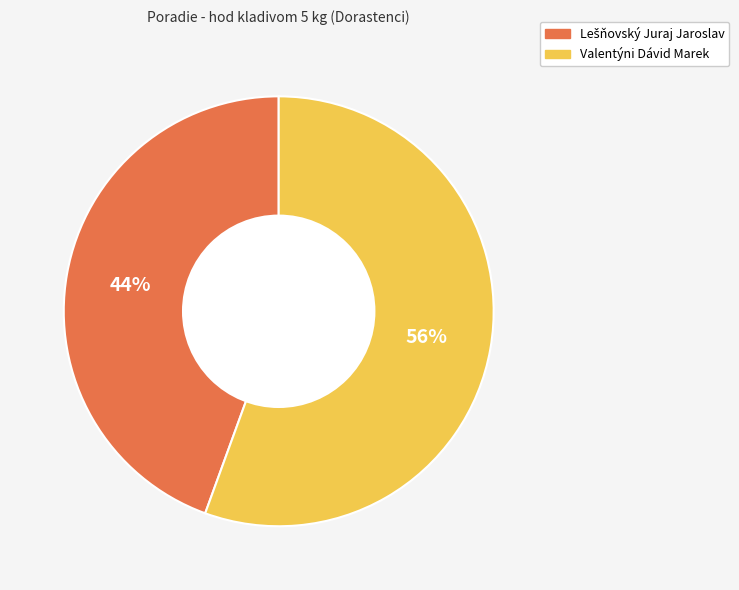

What percentage is the Valentýni Dávid Marek slice, to the nearest percent?

56%